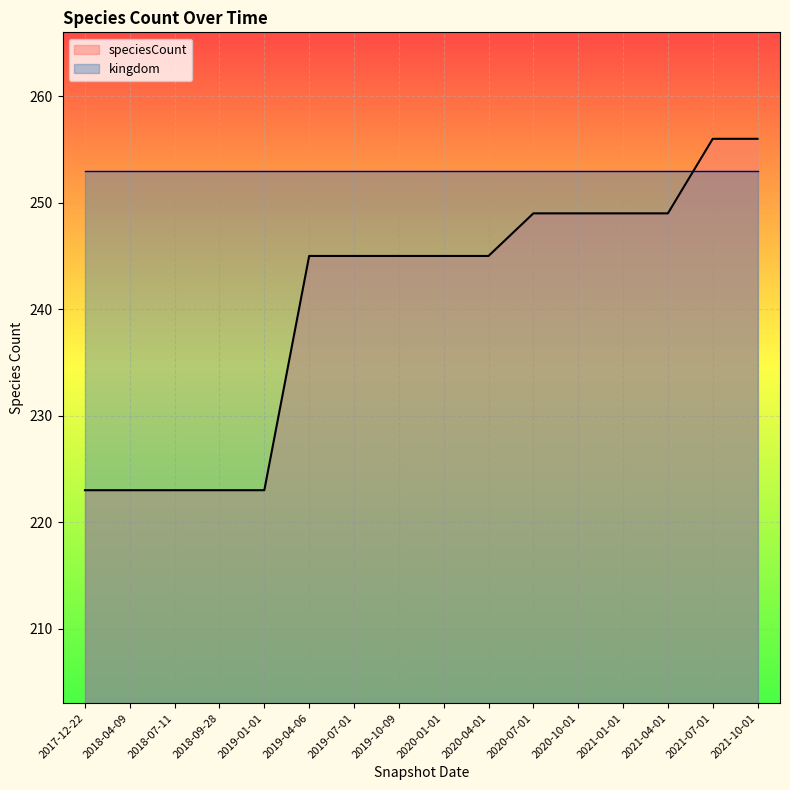

How many series are shown in this chart?

2